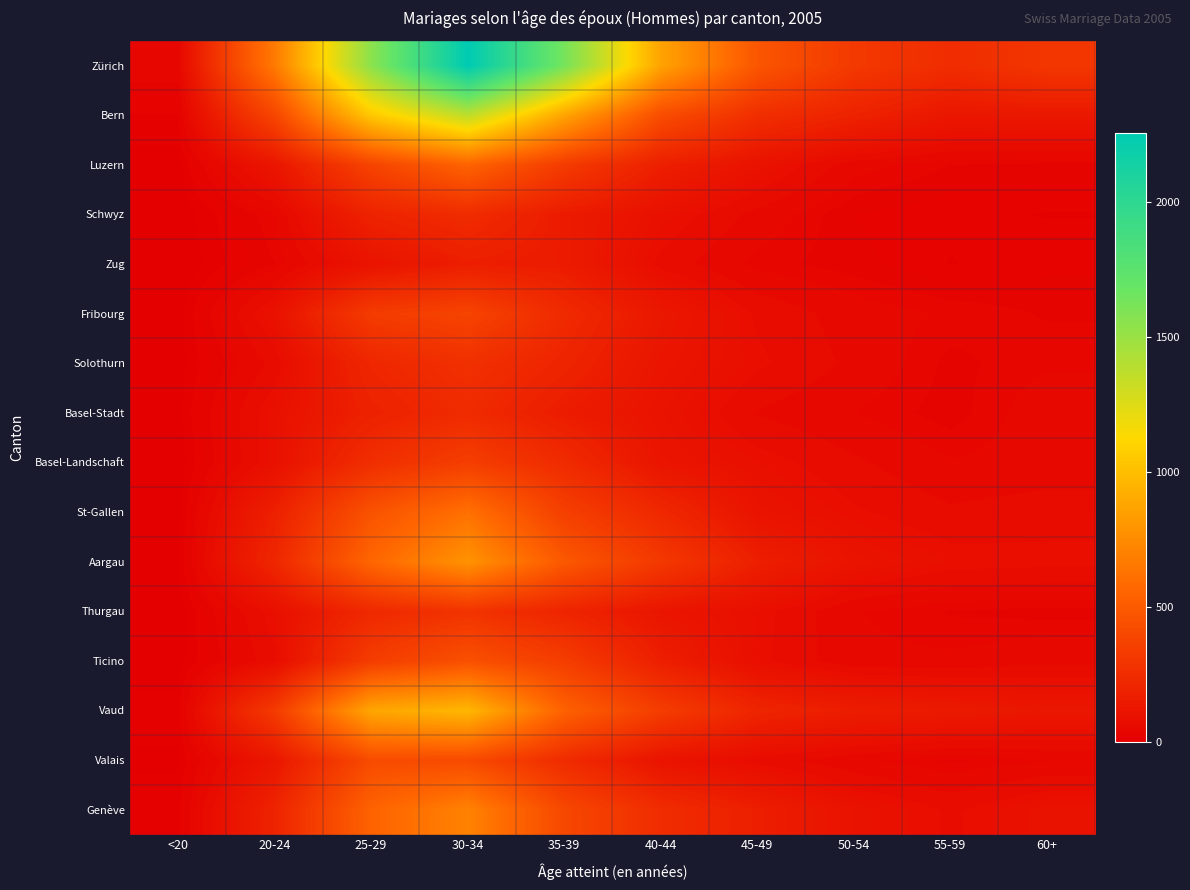

Reading left to right, extract all data points from this chart.

Zürich: <20=44	20-24=663	25-29=1549	30-34=2254	35-39=1629	40-44=864	45-49=477	50-54=317	55-59=250	60+=304
Bern: <20=17	20-24=387	25-29=1045	30-34=1364	35-39=871	40-44=428	45-49=259	50-54=192	55-59=129	60+=136
Luzern: <20=4	20-24=123	25-29=376	30-34=549	35-39=329	40-44=175	45-49=104	50-54=50	55-59=35	60+=32
Schwyz: <20=1	20-24=43	25-29=195	30-34=244	35-39=154	40-44=94	45-49=55	50-54=26	55-59=20	60+=17
Zug: <20=0	20-24=35	25-29=111	30-34=170	35-39=157	40-44=73	45-49=39	50-54=30	55-59=17	60+=24
Fribourg: <20=3	20-24=100	25-29=331	30-34=378	35-39=234	40-44=134	45-49=76	50-54=52	55-59=42	60+=34
Solothurn: <20=3	20-24=68	25-29=215	30-34=269	35-39=202	40-44=120	45-49=83	50-54=57	55-59=32	60+=42
Basel-Stadt: <20=6	20-24=93	25-29=186	30-34=239	35-39=159	40-44=107	45-49=60	50-54=44	55-59=30	60+=54
Basel-Landschaft: <20=1	20-24=94	25-29=257	30-34=346	35-39=239	40-44=117	45-49=88	50-54=65	55-59=45	60+=51
St-Gallen: <20=3	20-24=180	25-29=457	30-34=618	35-39=353	40-44=222	45-49=110	50-54=82	55-59=65	60+=71
Aargau: <20=6	20-24=216	25-29=566	30-34=788	35-39=490	40-44=314	45-49=173	50-54=111	55-59=87	60+=85
Thurgau: <20=2	20-24=89	25-29=227	30-34=285	35-39=202	40-44=121	45-49=87	50-54=45	55-59=34	60+=31
Ticino: <20=3	20-24=75	25-29=339	30-34=447	35-39=341	40-44=172	45-49=84	50-54=48	55-59=47	60+=56
Vaud: <20=13	20-24=325	25-29=881	30-34=965	35-39=539	40-44=338	45-49=204	50-54=163	55-59=147	60+=130
Valais: <20=7	20-24=129	25-29=418	30-34=413	35-39=242	40-44=112	45-49=71	50-54=47	55-59=33	60+=43
Genève: <20=14	20-24=198	25-29=548	30-34=706	35-39=399	40-44=247	45-49=172	50-54=104	55-59=76	60+=102